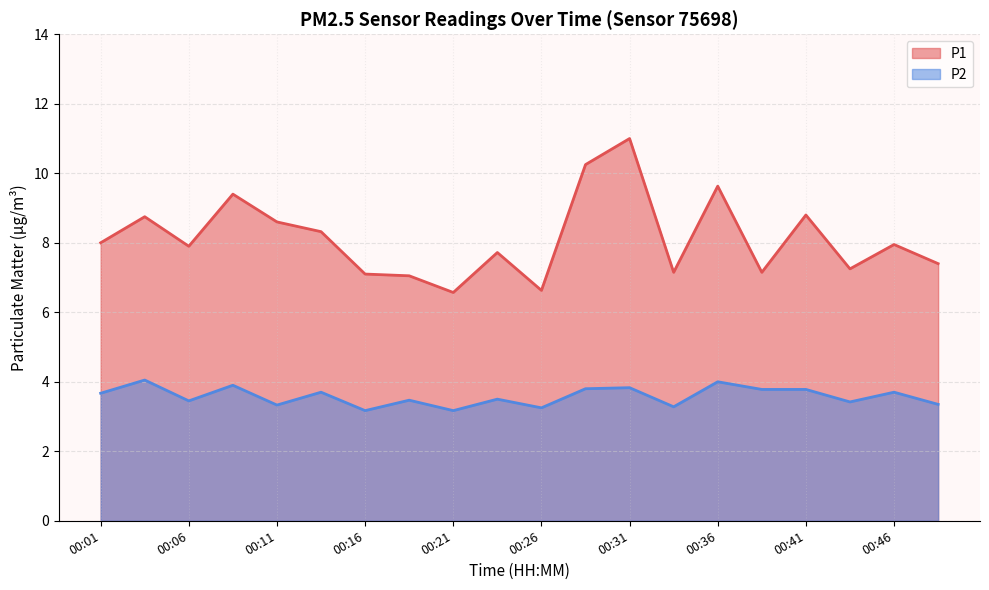

True or false: P2 and P1 cross at least once.

False